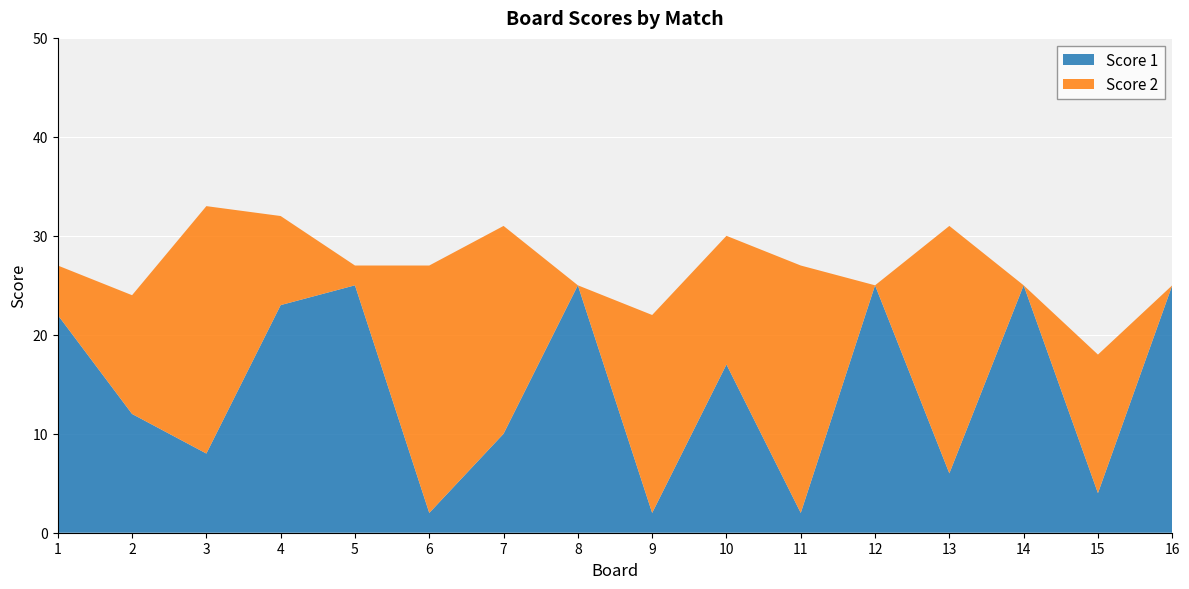

Reading left to right, extract all data points from this chart.

Score 1: 1=22	2=12	3=8	4=23	5=25	6=2	7=10	8=25	9=2	10=17	11=2	12=25	13=6	14=25	15=4	16=25
Score 2: 1=5	2=12	3=25	4=9	5=2	6=25	7=21	8=0	9=20	10=13	11=25	12=0	13=25	14=0	15=14	16=0